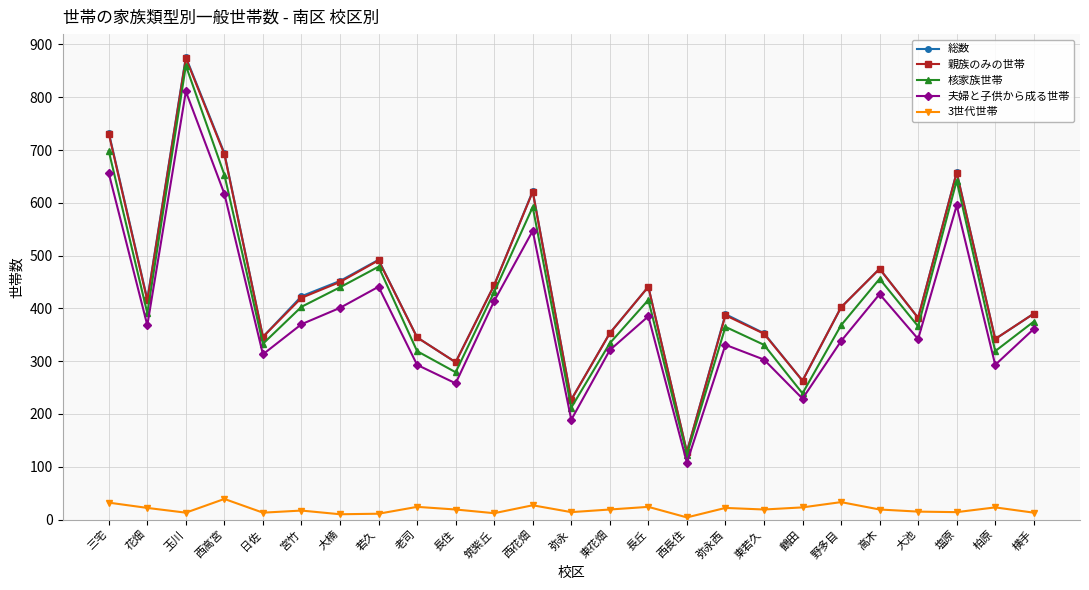

What is the label of the 6th point from the left?

宮竹